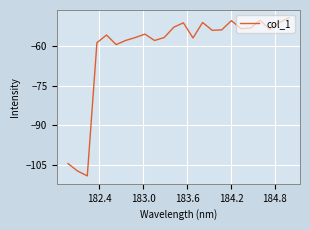

How many distinct data groups are displayed?

1